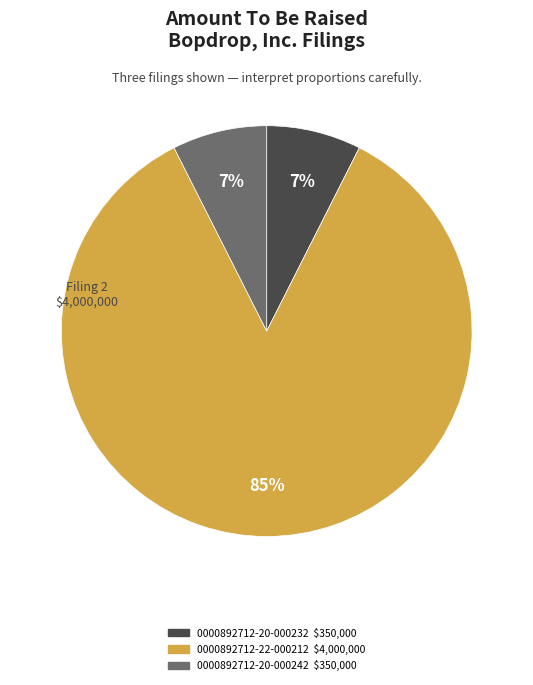

How many segments does this pie chart have?

3